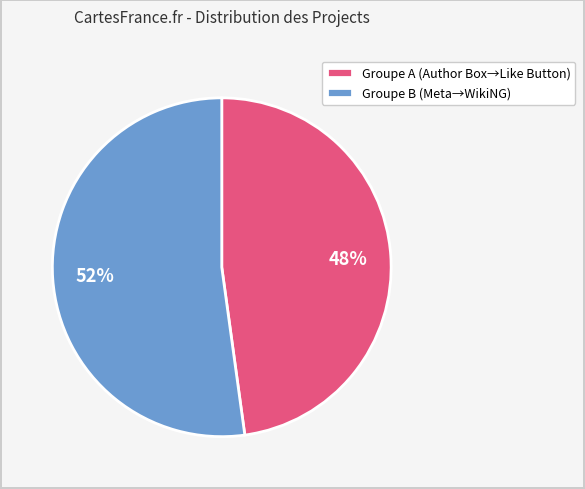

To the nearest percent, what percentage of the pie is Groupe A (Author Box→Like Button)?

48%